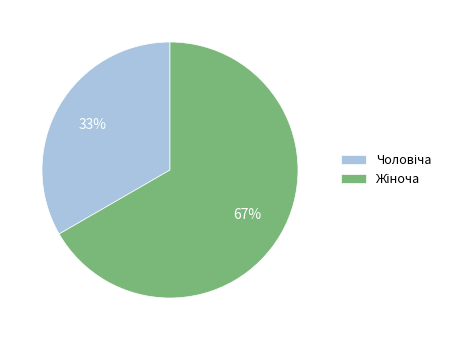

Is there a majority slice in this chart?

Yes